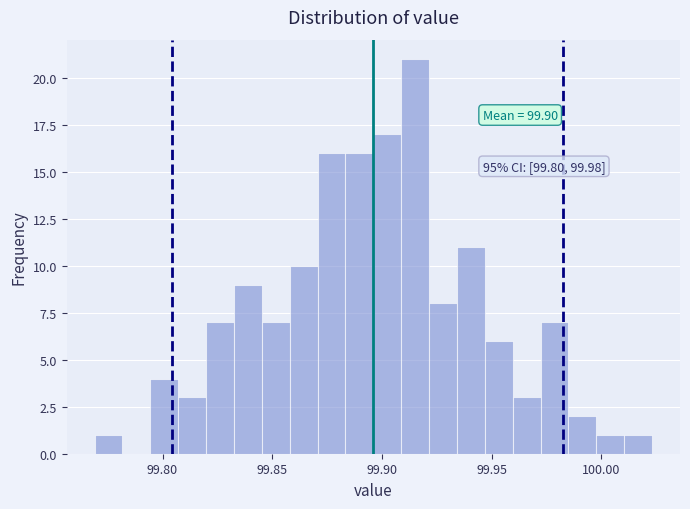

Read against the x-axis, roughly where is the centre of the tallest bar?

99.915